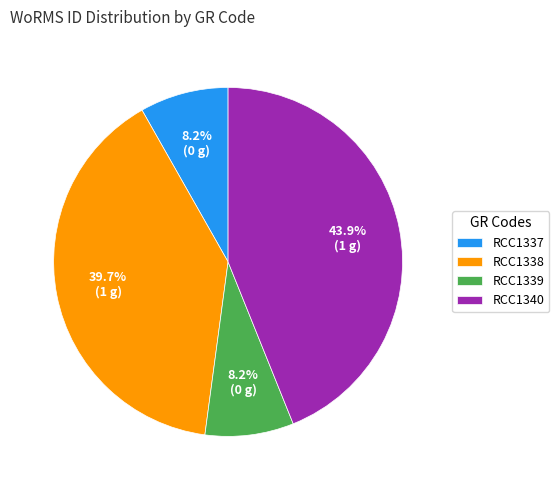

Which category has the biggest portion of the pie?

RCC1340